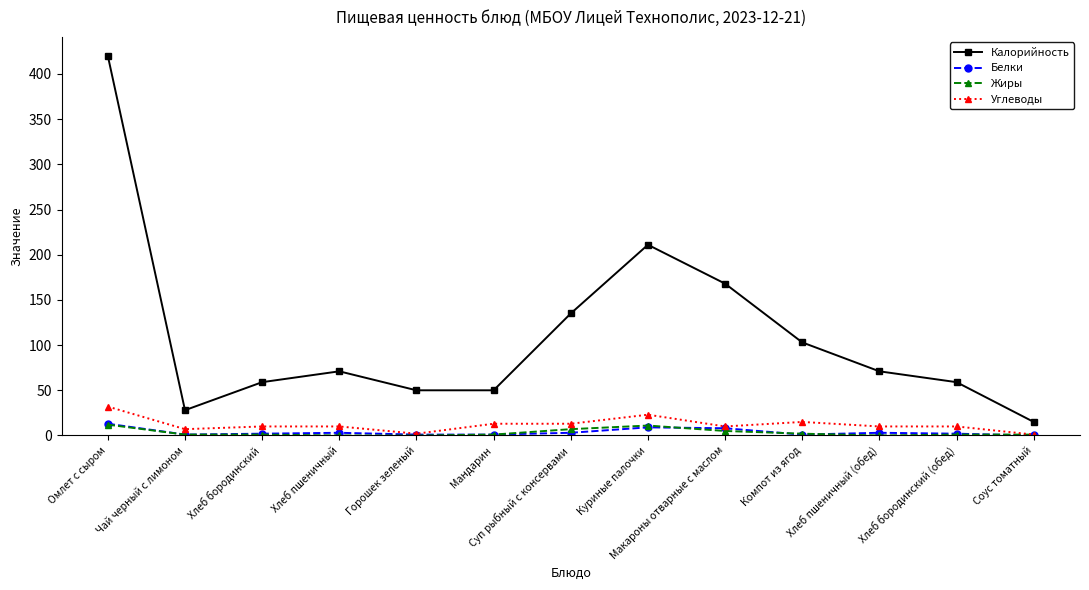

True or false: Жиры has more than 0 points higher than both neighbors.

True